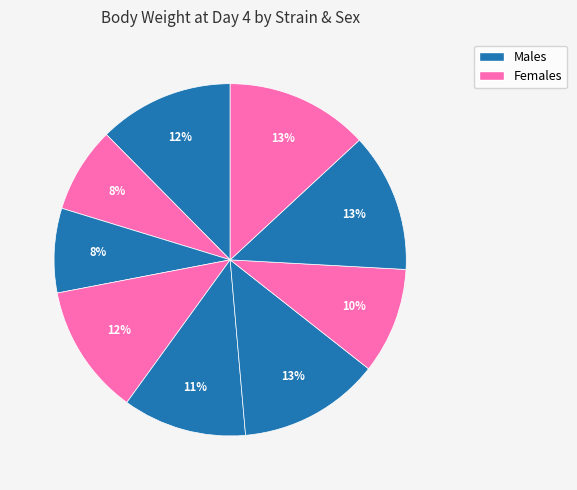

Count the number of slices in the pie.

9